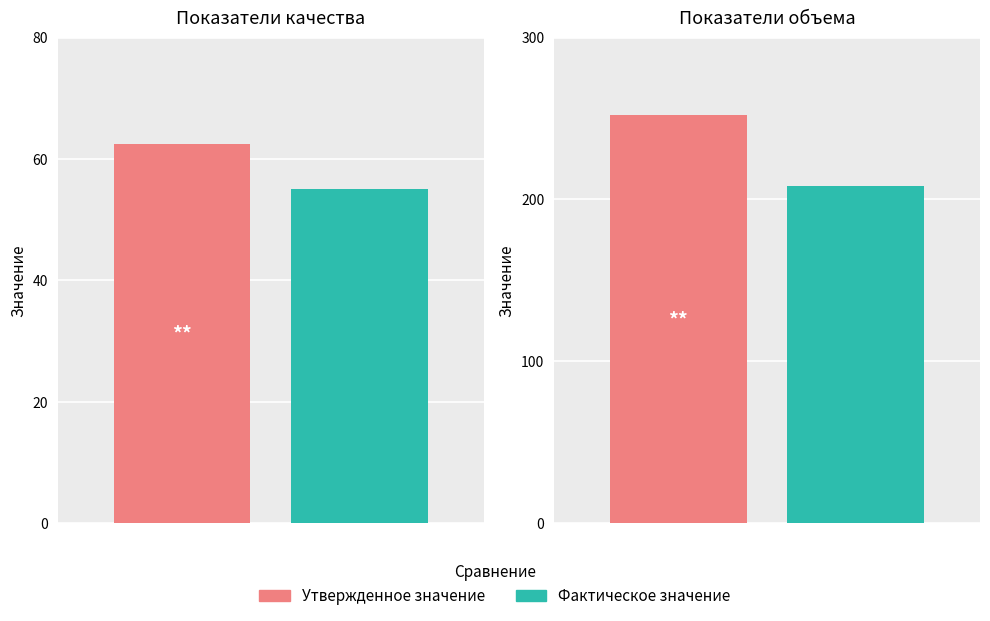

How many values in the Фактическое значение series are below 208?

1